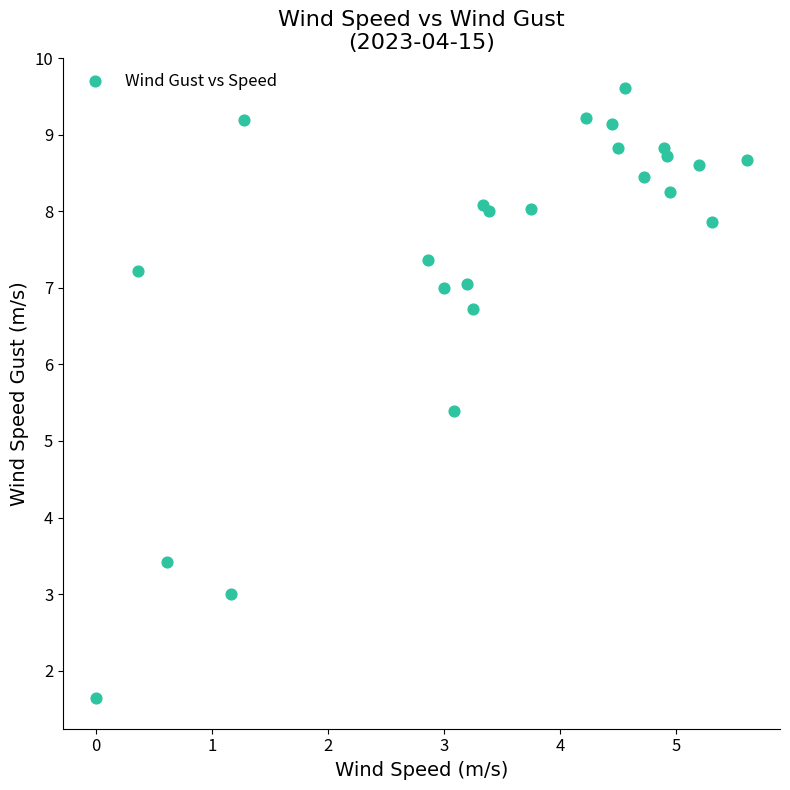

What Y value in the scatter plot is closest to 5?

5.4